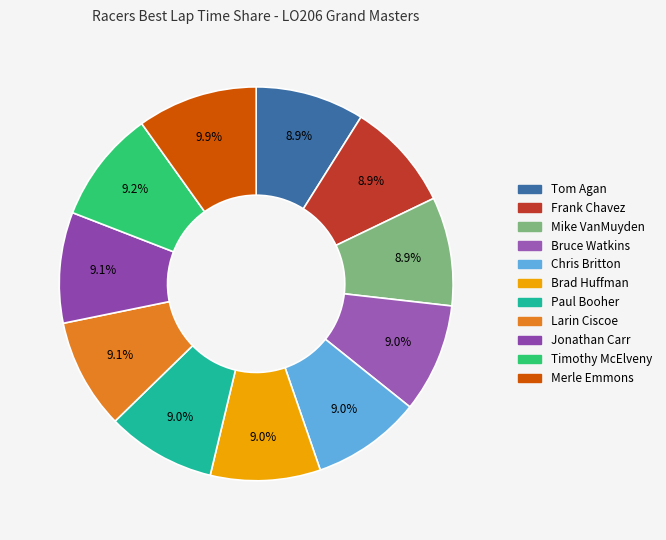

What is the largest slice in the pie chart?

Merle Emmons